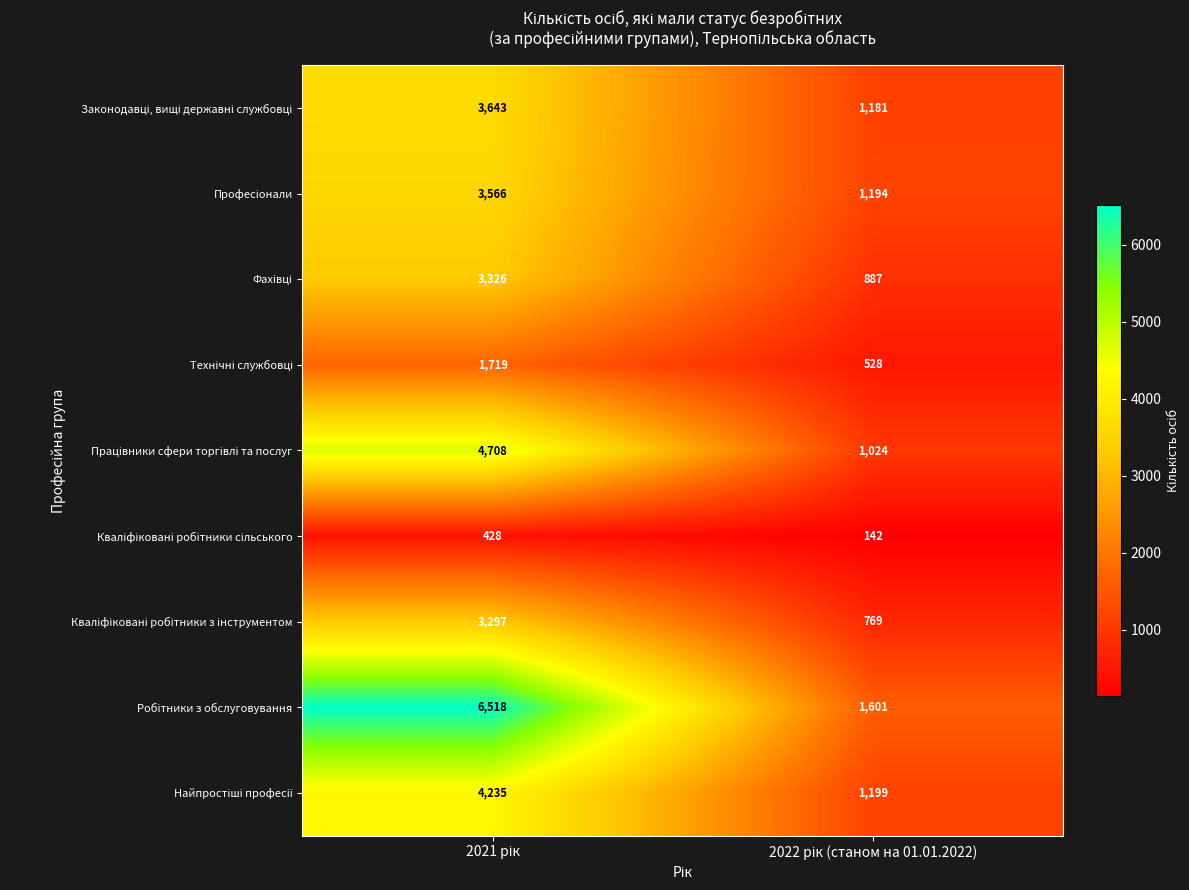

What is the smallest value displayed?

142